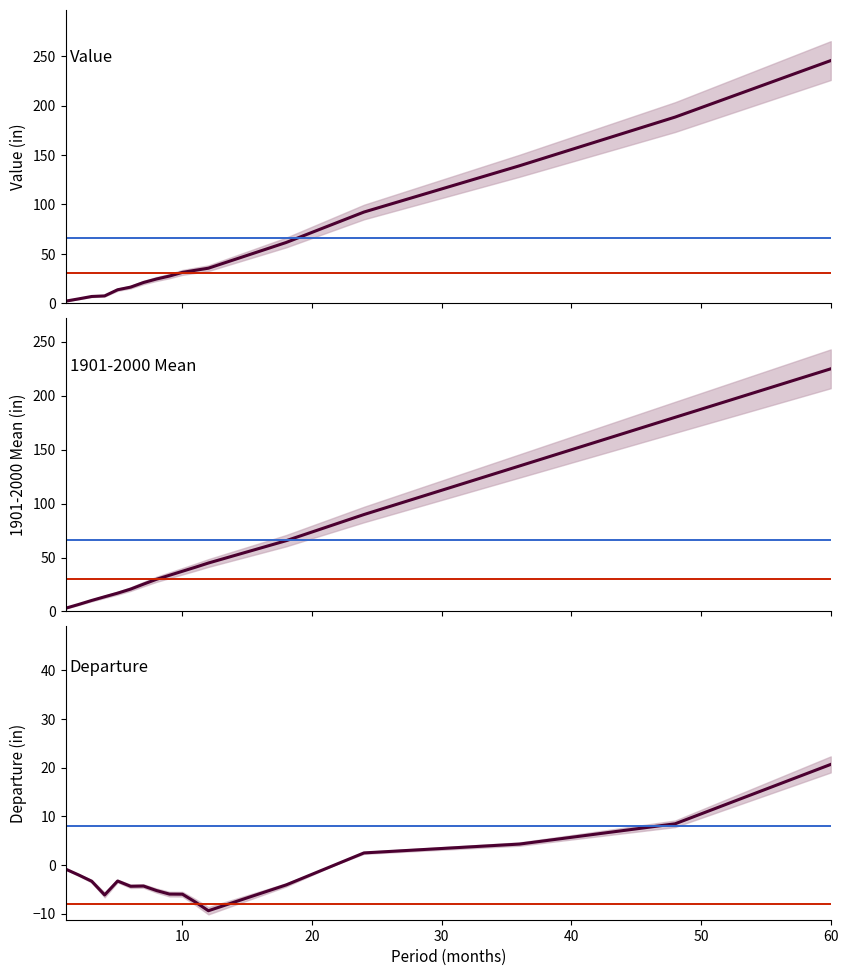

How many lines are shown in the chart?

3